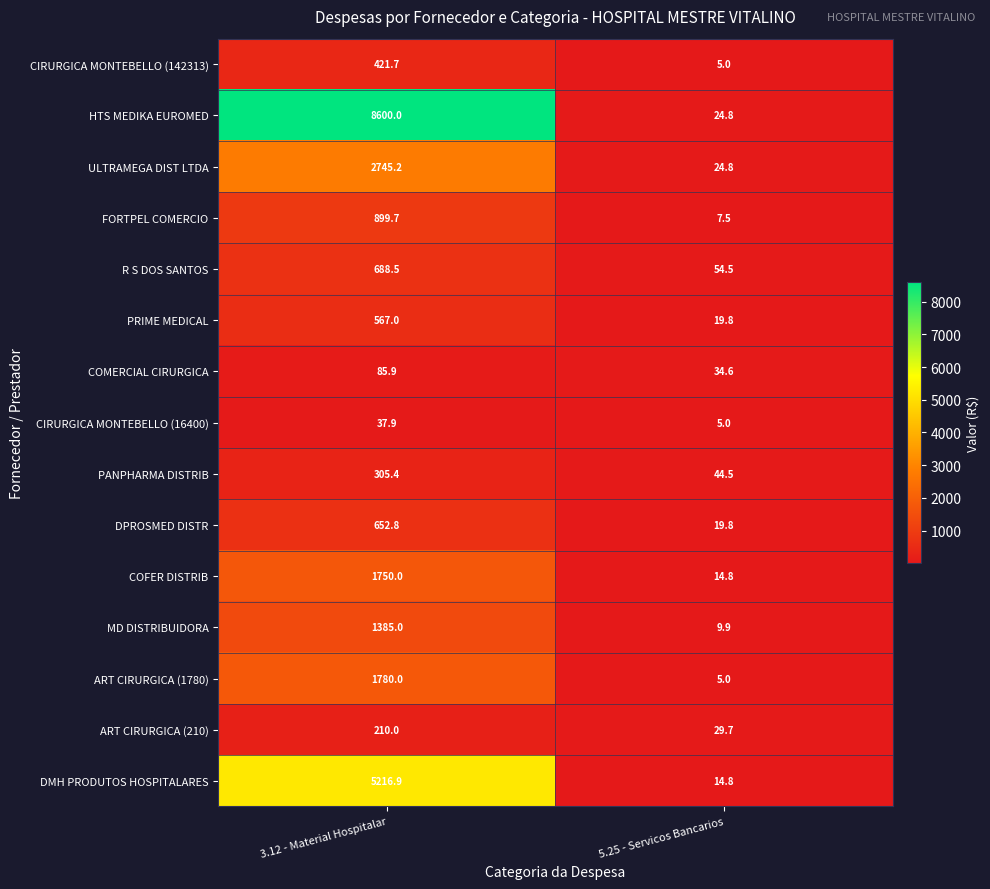

Which series changed the most between 3.12 - Material Hospitalar and 5.25 - Servicos Bancarios?

HTS MEDIKA EUROMED